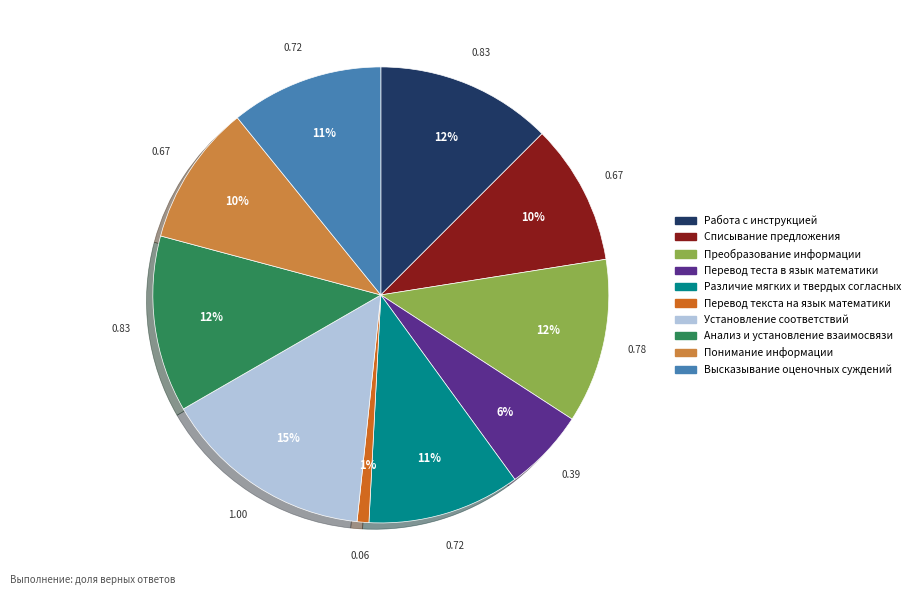

Does Перевод теста в язык математики account for over 50% of the chart?

No